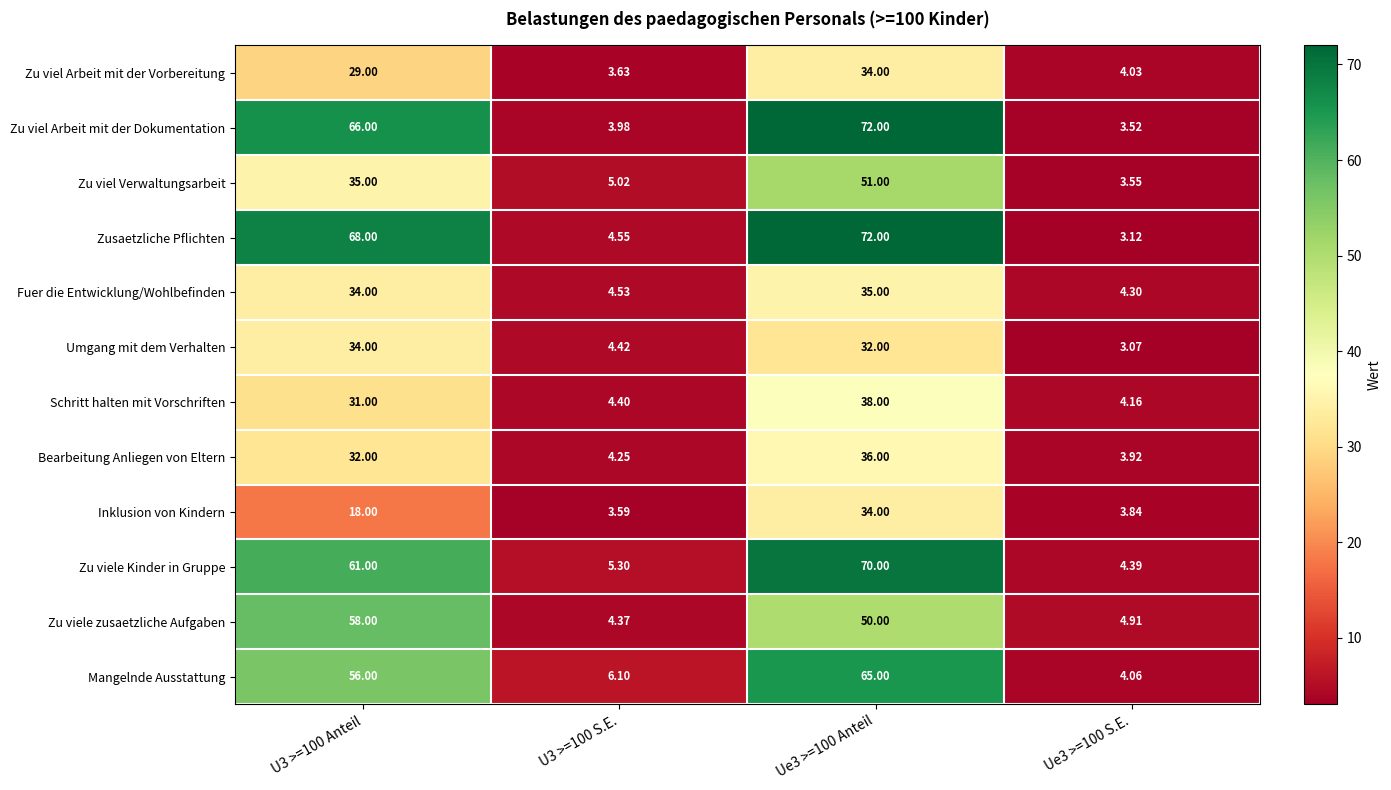

Is the value of Zu viel Verwaltungsarbeit at U3 >=100 S.E. greater than the value of Inklusion von Kindern at Ue3 >=100 S.E.?

Yes